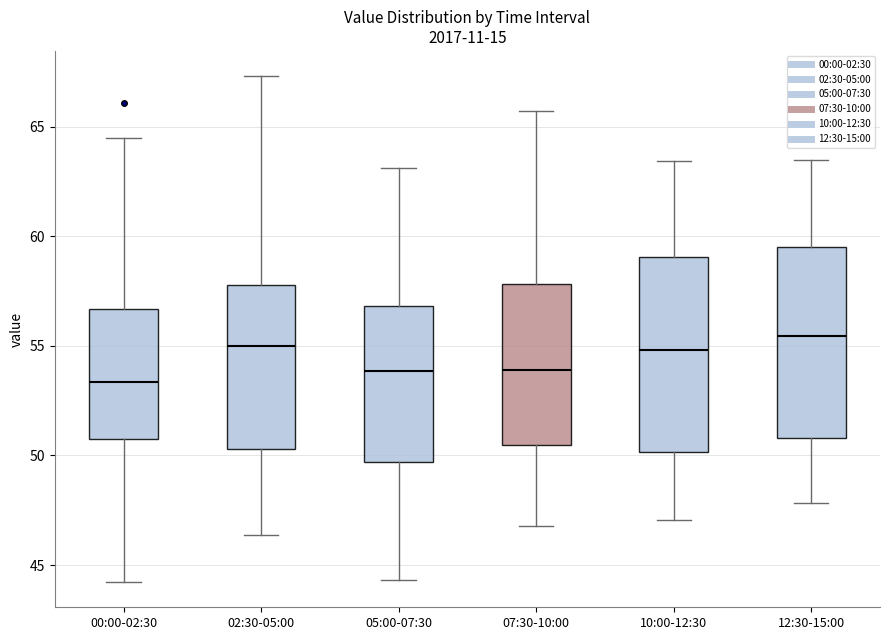

Where is the lower edge of the box for 07:30-10:00 on the y-axis? The values are not printed on the chart, so give them approximately, as read against the axis.

50.5